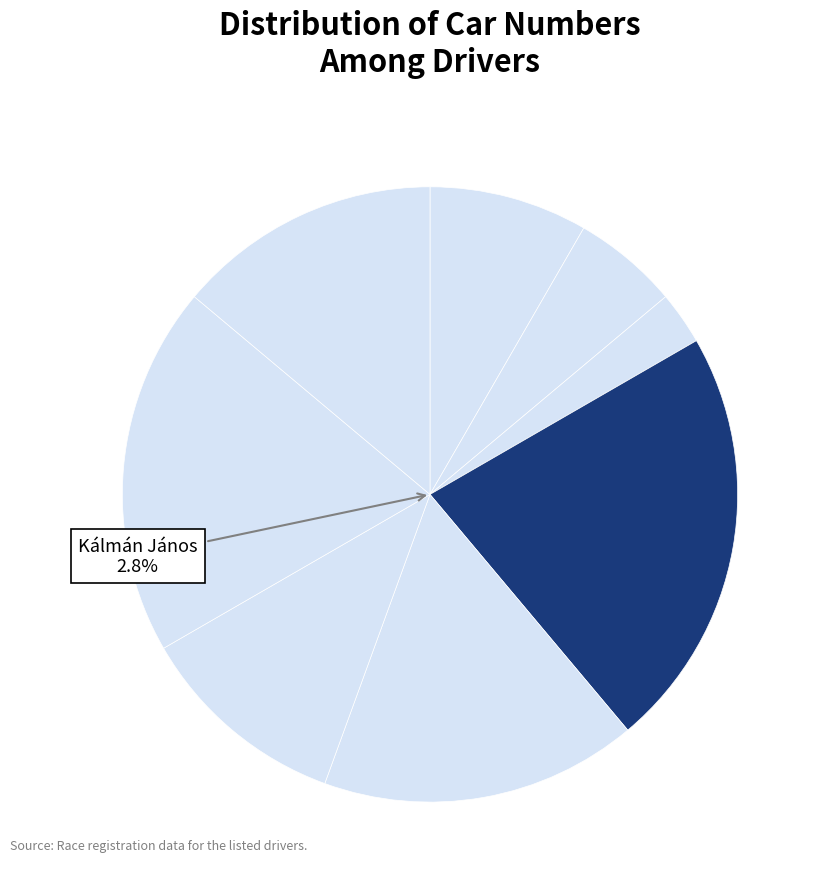

True or false: Csete Péter accounts for 14% of the total.

True